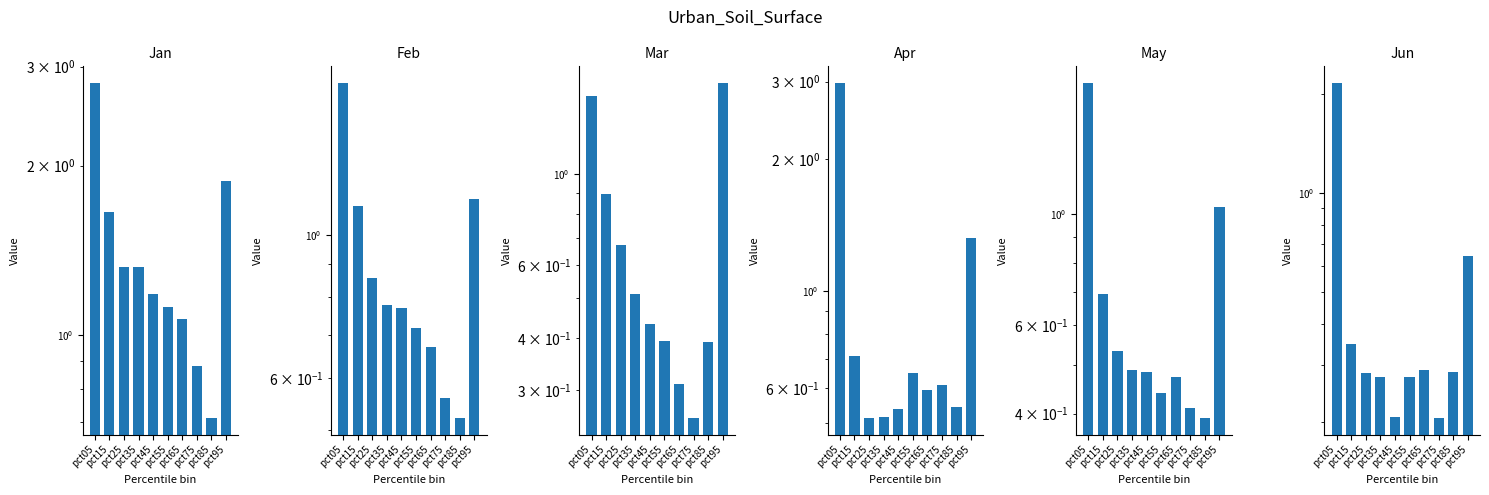

Between pct25 and pct75, which series saw the biggest shift?

Jan